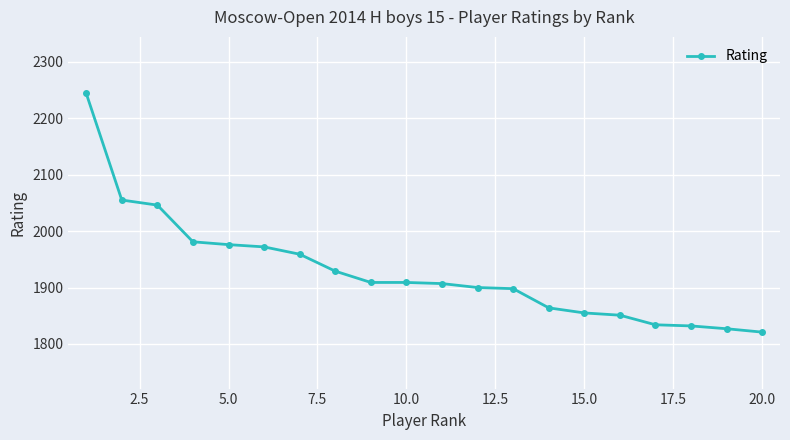

What is the value of the 2nd point from the left?

2055